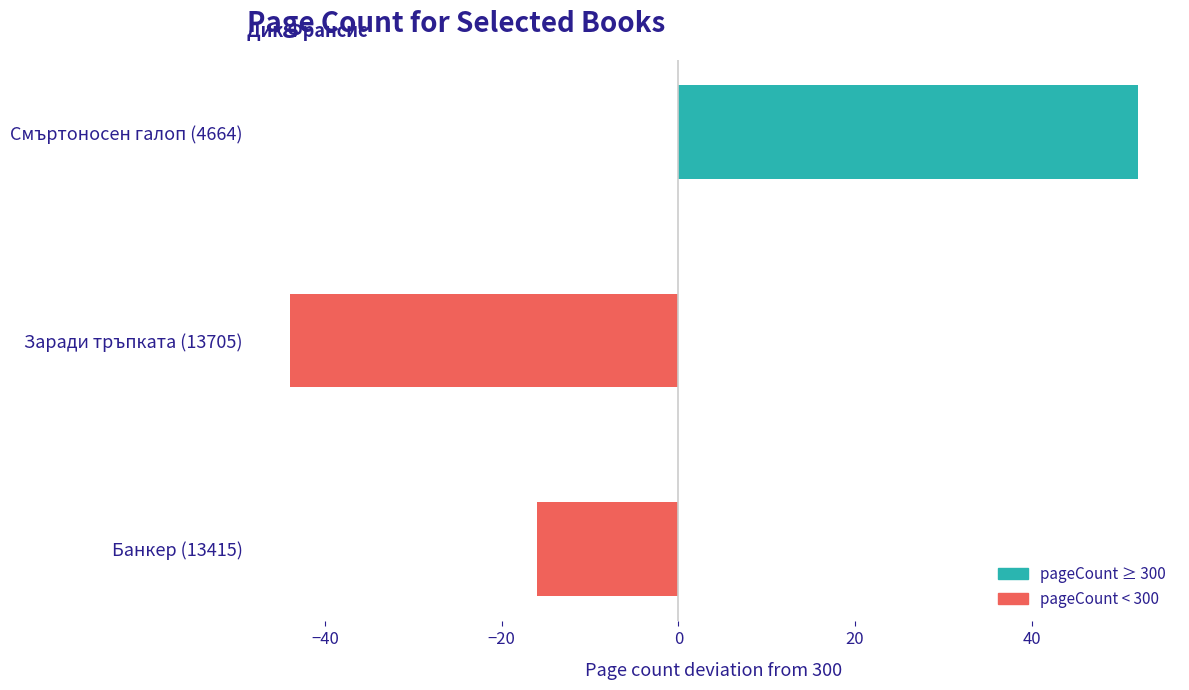

How many negative values are there?

2